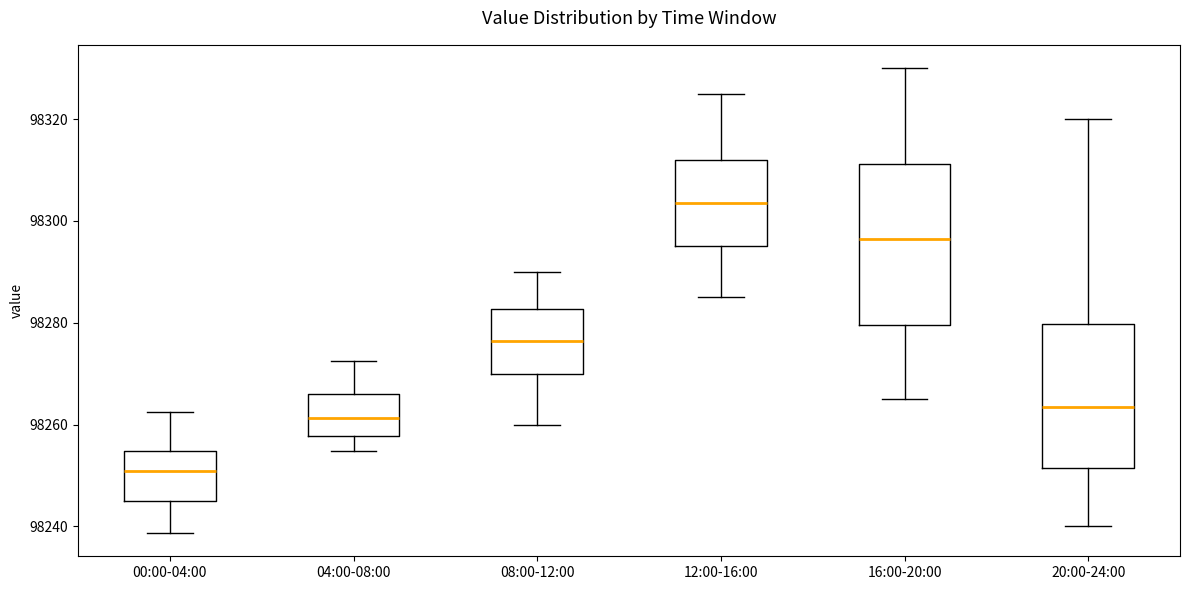

Where does the lower whisker of the box for 08:00-12:00 end on the y-axis? The values are not printed on the chart, so give them approximately, as read against the axis.

98260